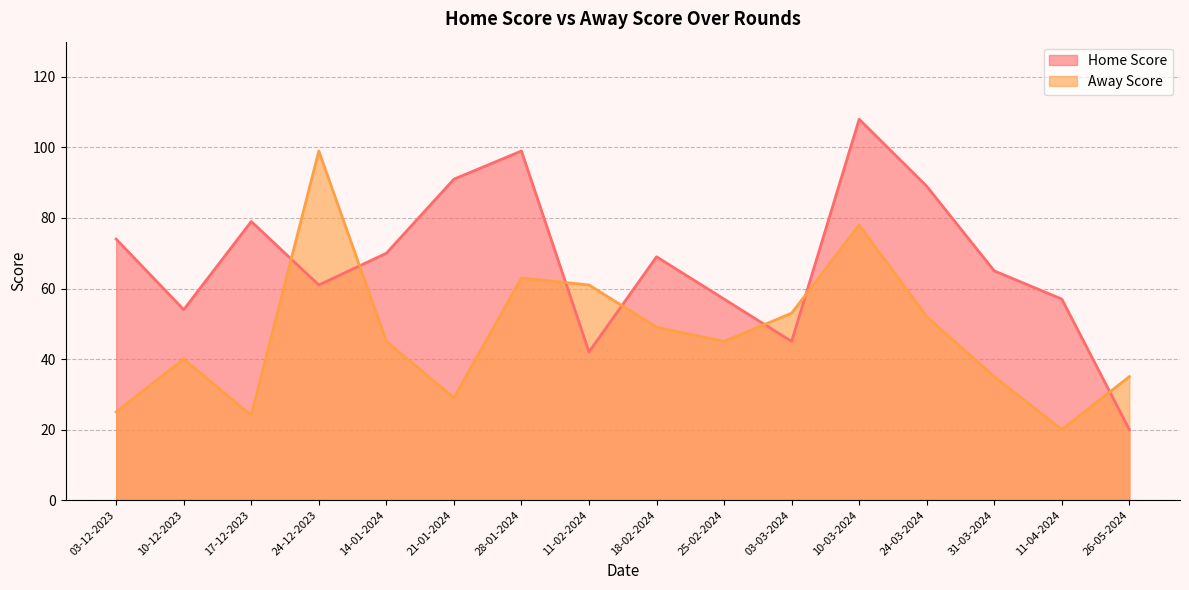

What is the total value across all series at 26-05-2024?

55